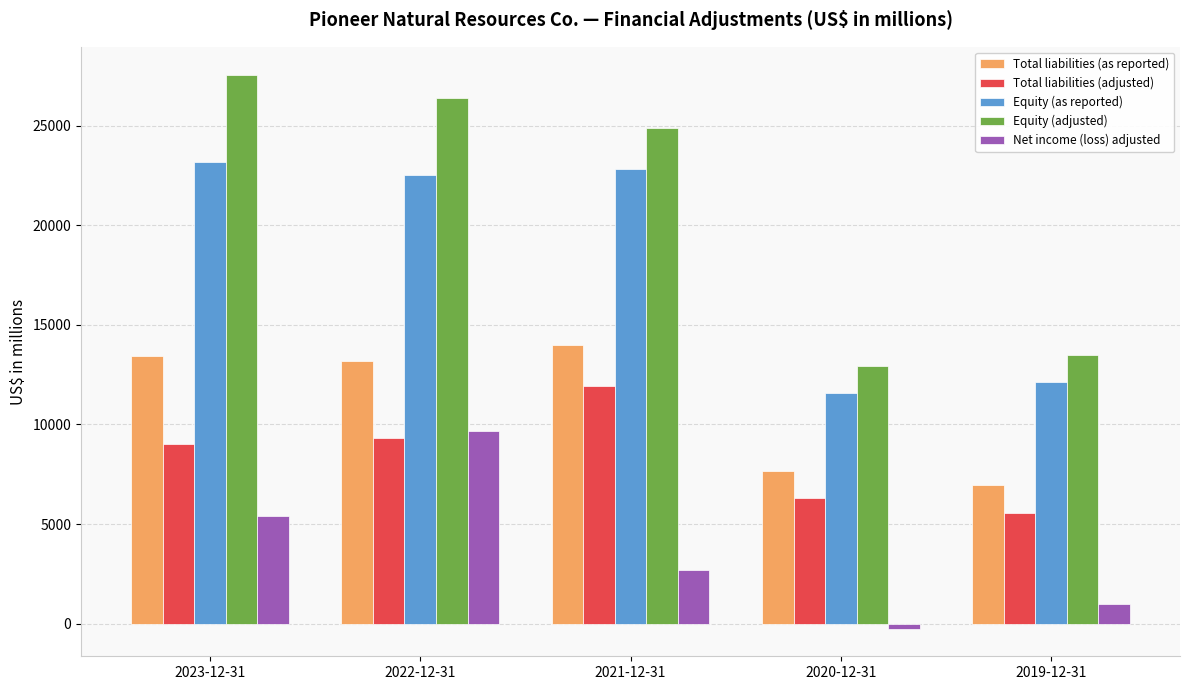

What is the difference between the maximum and minimum values in the Equity (adjusted) series?

14638